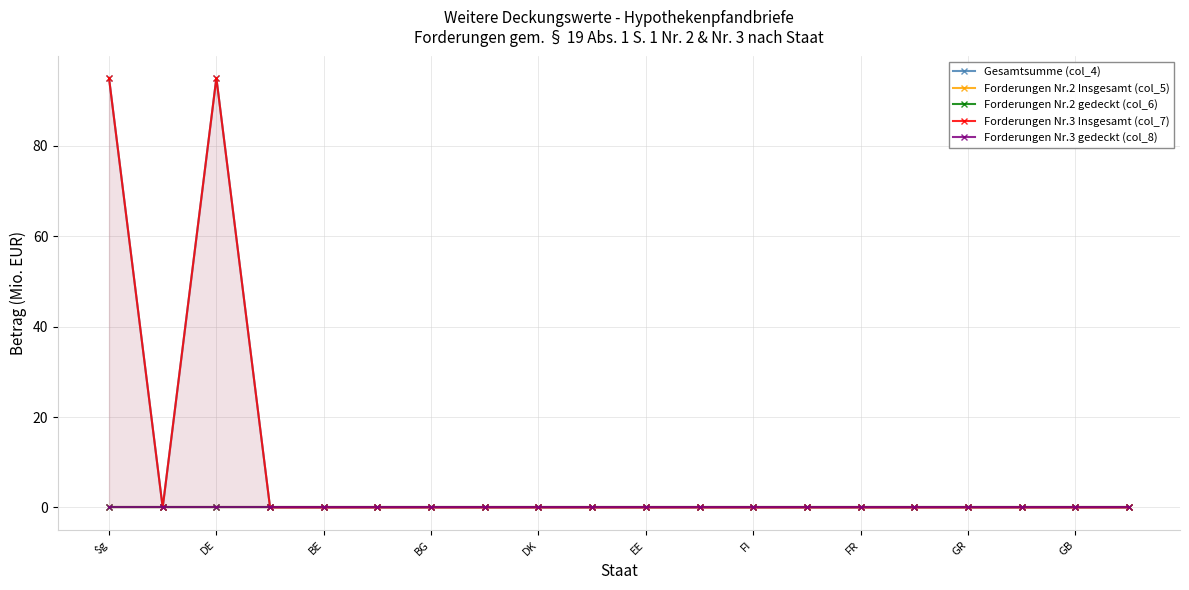

How many interior local valleys does the Forderungen Nr.3 Insgesamt (col_7) series have?

1